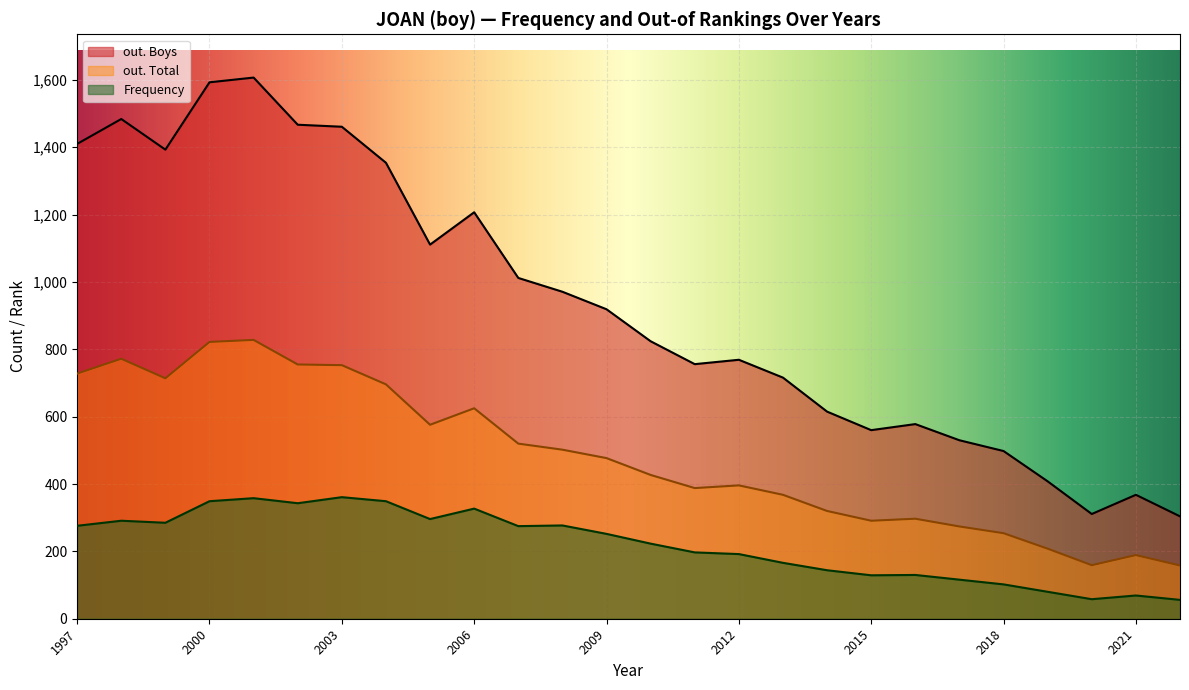

What is the maximum value for out. Boys?

1607